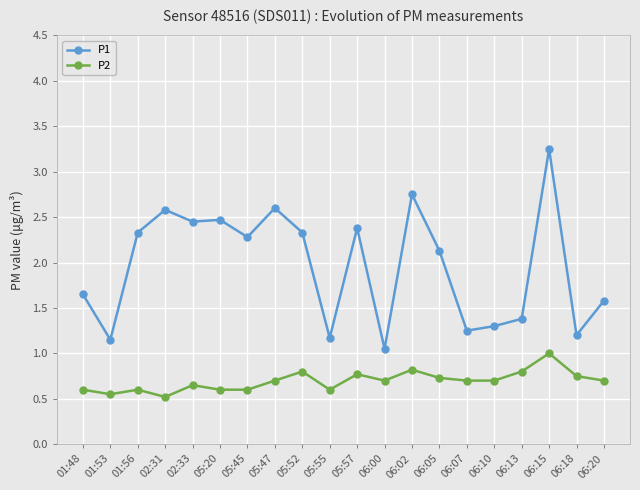

True or false: P1 and P2 cross at least once.

False